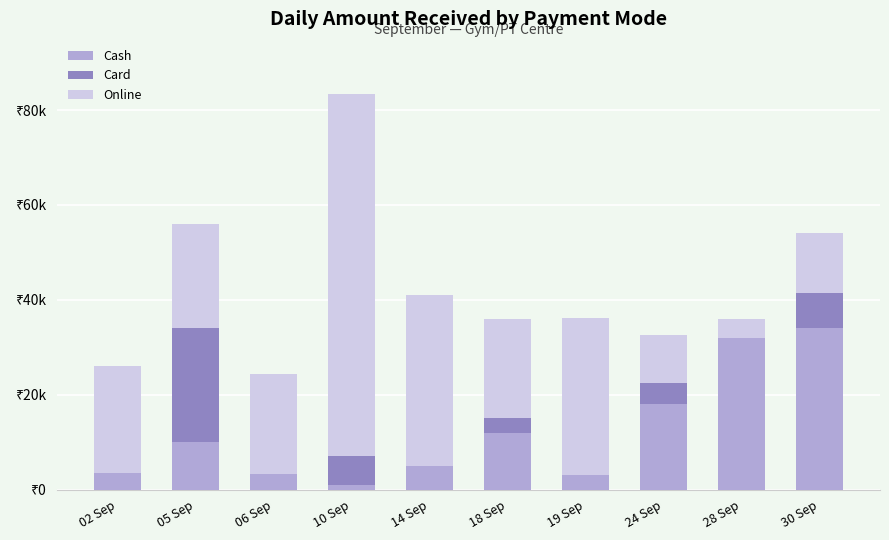

What are all the series names shown in the legend?

Cash, Card, Online